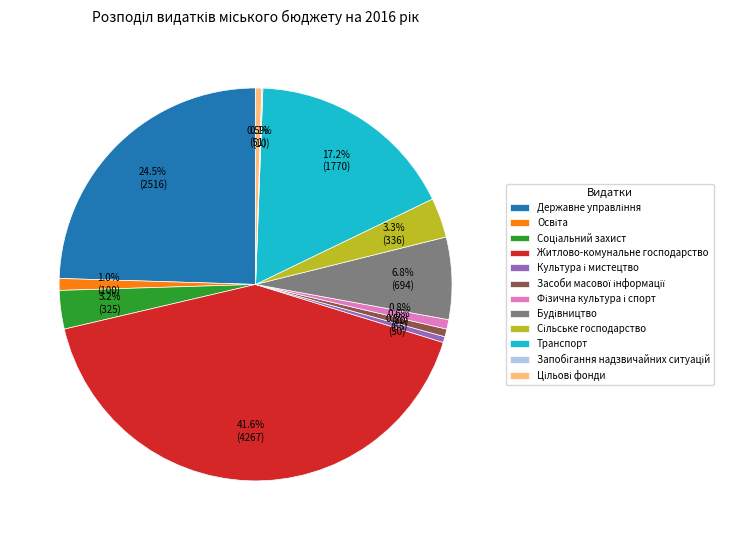

Which category has the biggest portion of the pie?

Житлово-комунальне господарство